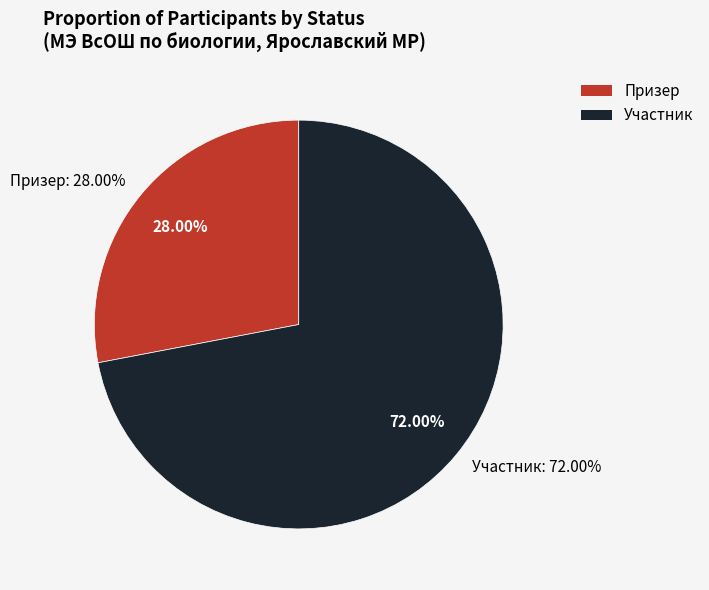

Which slice is the smallest?

Призер